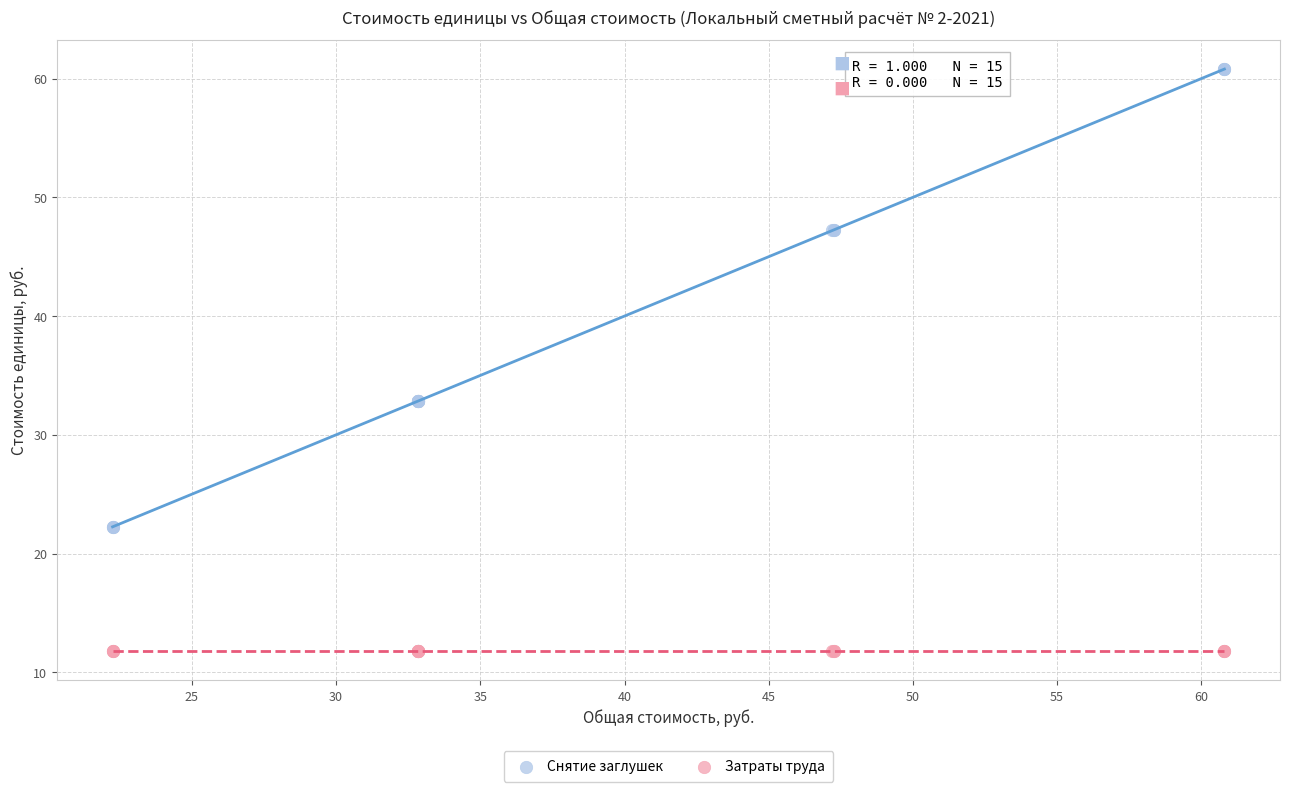

What are all the series names shown in the legend?

Снятие заглушек, Затраты труда